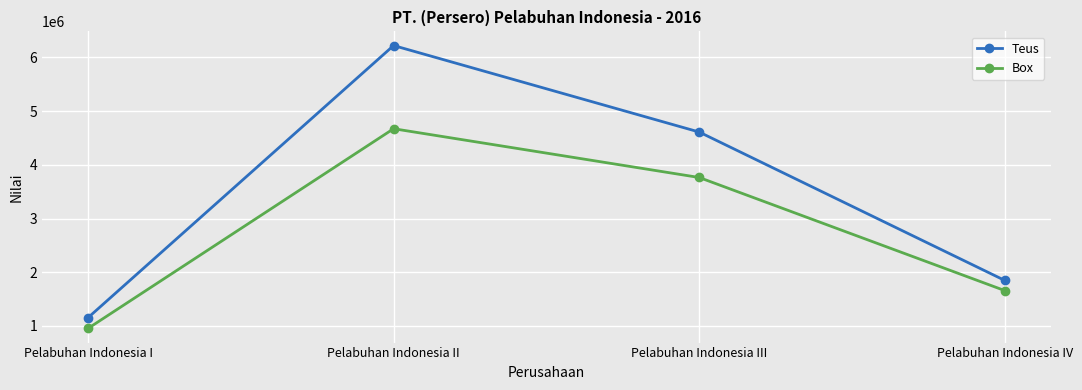

What is the difference between the highest and lowest values at Pelabuhan Indonesia II?

1549708